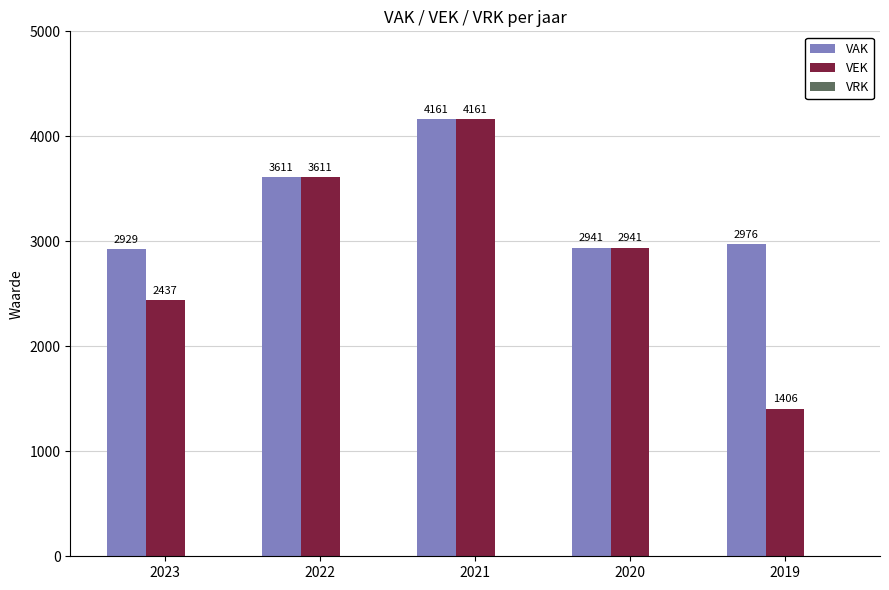

List the labels in order of VAK value, largest first.

2021, 2022, 2019, 2020, 2023